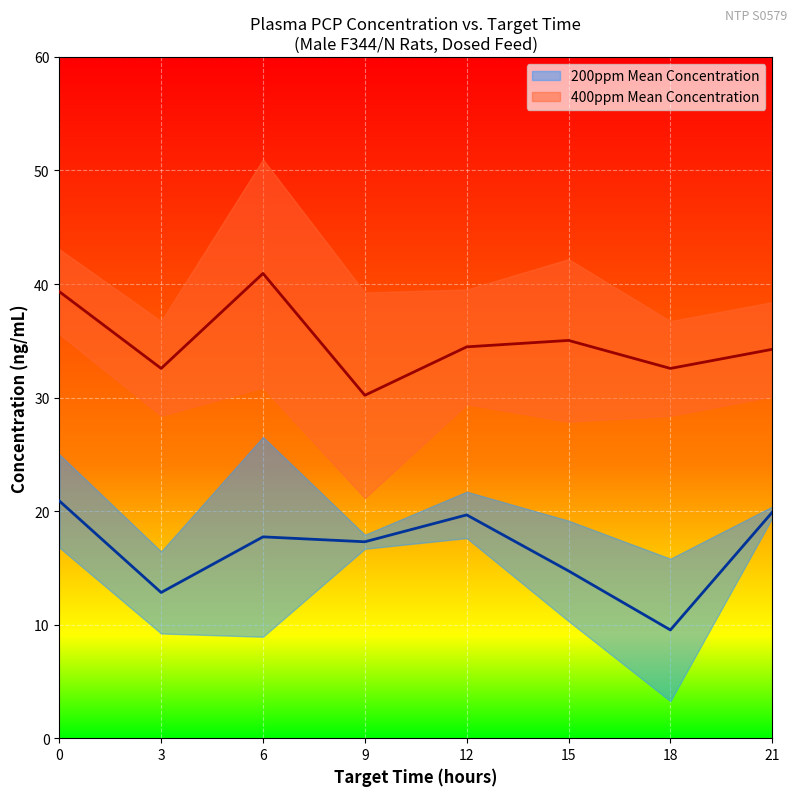

Between 9 and 12, which is larger?

12